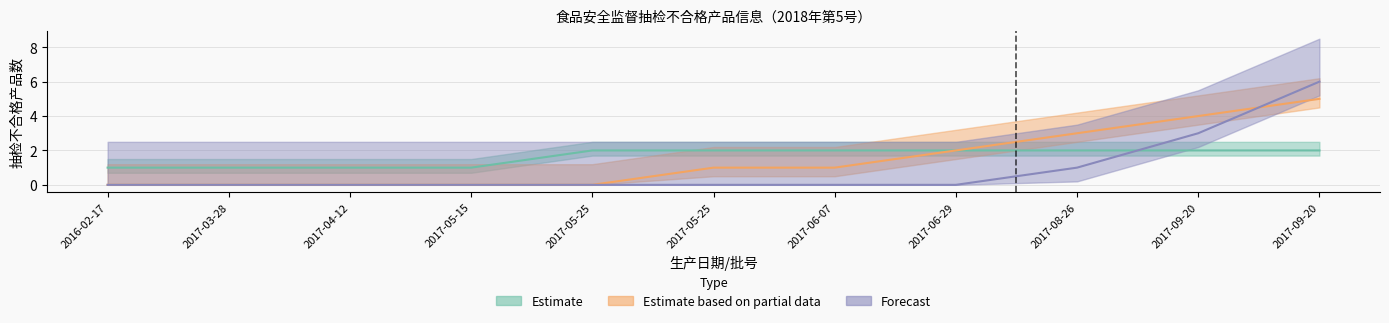

What is the total value across all series at 2017-08-26?

6